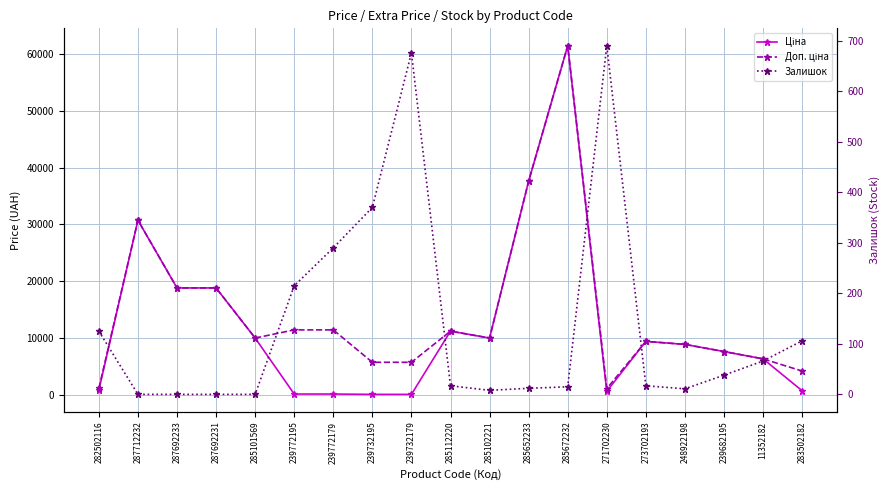

True or false: Залишок has a value of 22.2 at 285112220.

False